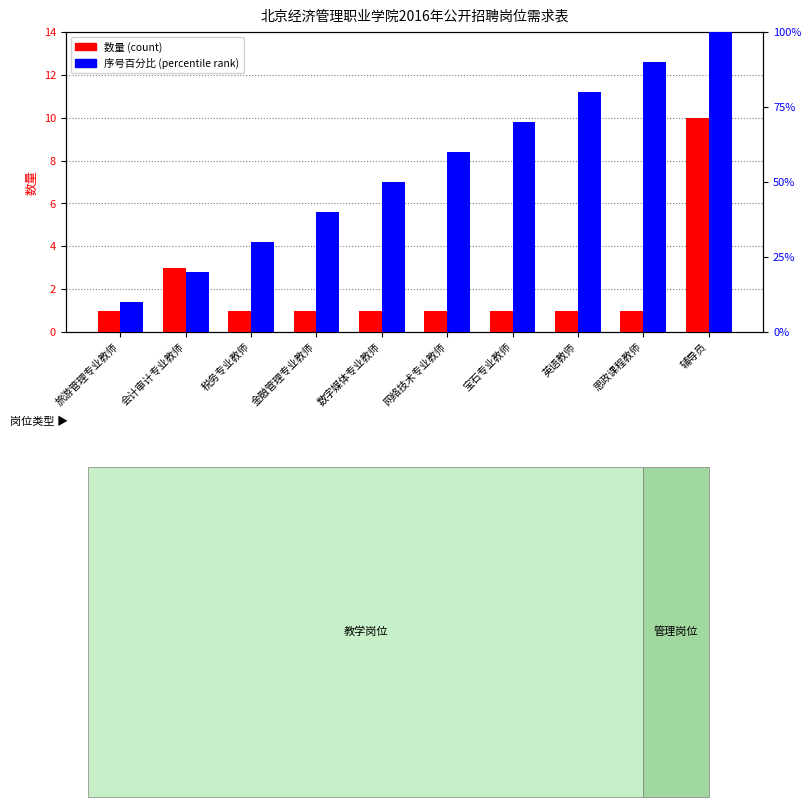

Reading right to left, what are all the values shown in this chart?

数量(count): 辅导员=10	思政课程教师=1	英语教师=1	宝石专业教师=1	网络技术专业教师=1	数字媒体专业教师=1	金融管理专业教师=1	税务专业教师=1	会计审计专业教师=3	旅游管理专业教师=1
序号百分比(percentile rank): 辅导员=100	思政课程教师=90	英语教师=80	宝石专业教师=70	网络技术专业教师=60	数字媒体专业教师=50	金融管理专业教师=40	税务专业教师=30	会计审计专业教师=20	旅游管理专业教师=10